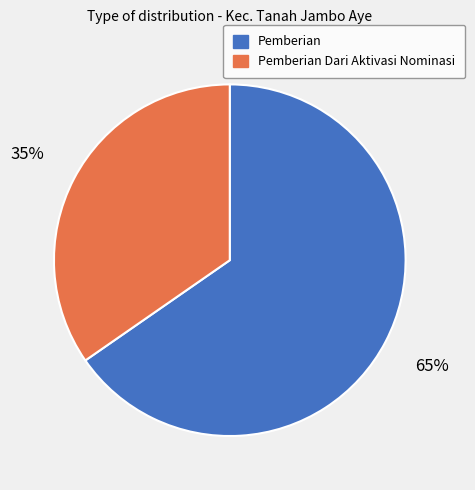

Rank the categories by value from highest to lowest.

Pemberian, Pemberian Dari Aktivasi Nominasi